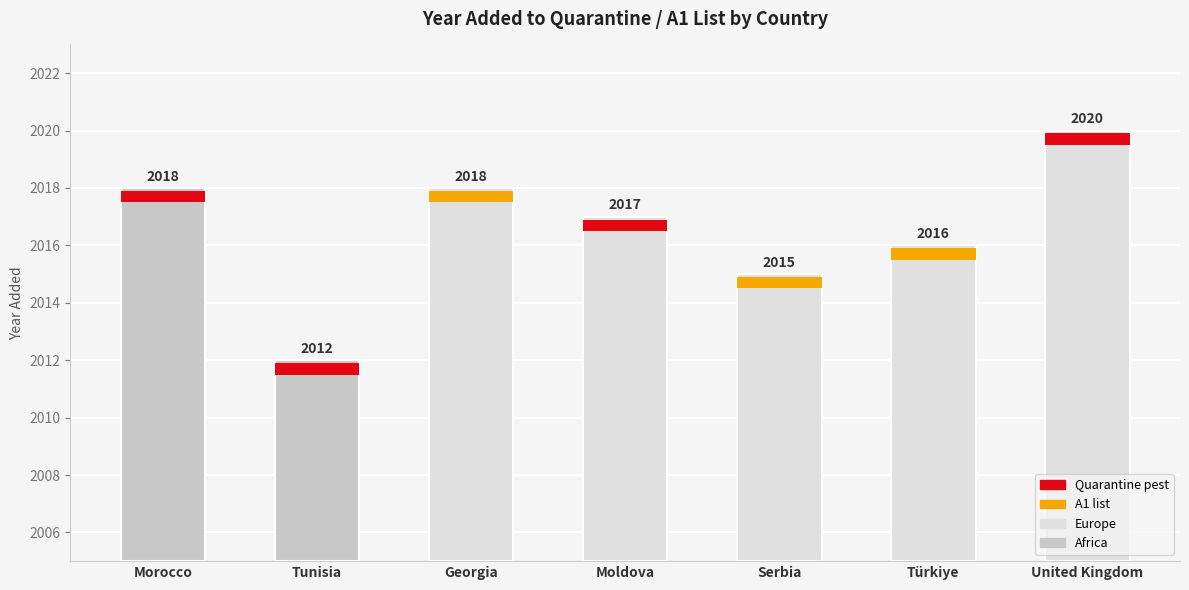

What is the label of the 3rd bar from the right?

Serbia